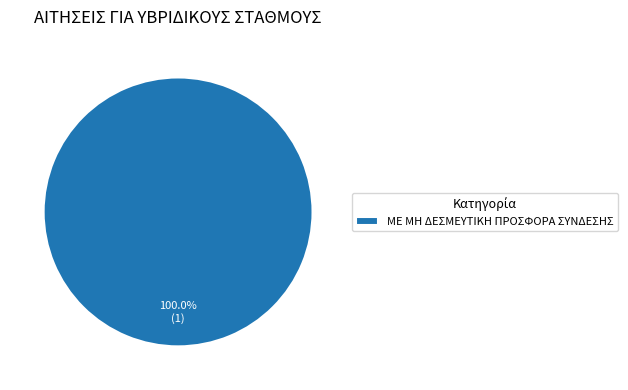

Count the number of slices in the pie.

1